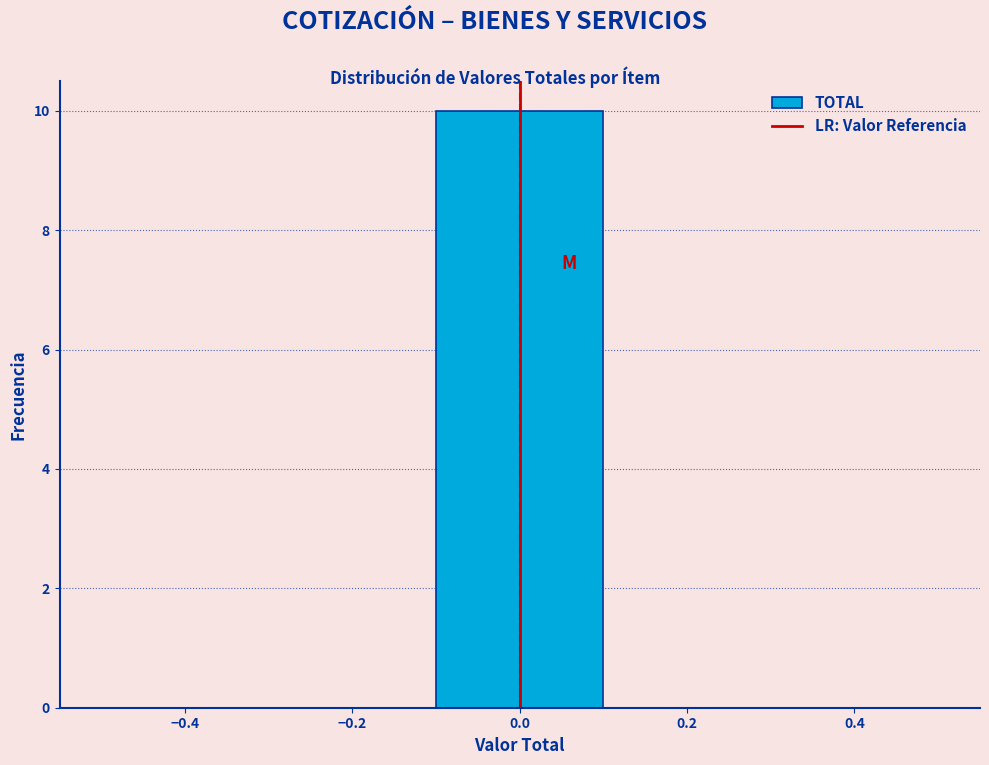

What is the height of the bar covering -0.1 to 0.1 on the x-axis? The values are not printed on the chart, so give them approximately, as read against the axis.

10